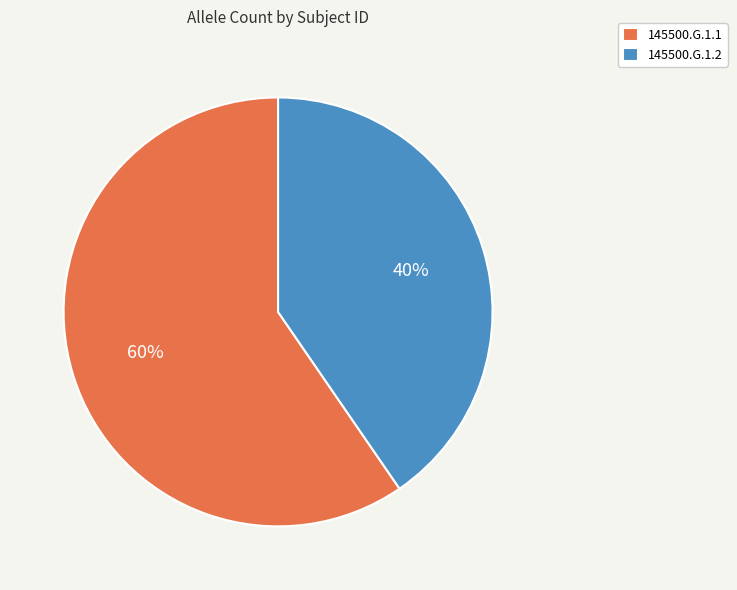

Is there a majority slice in this chart?

Yes